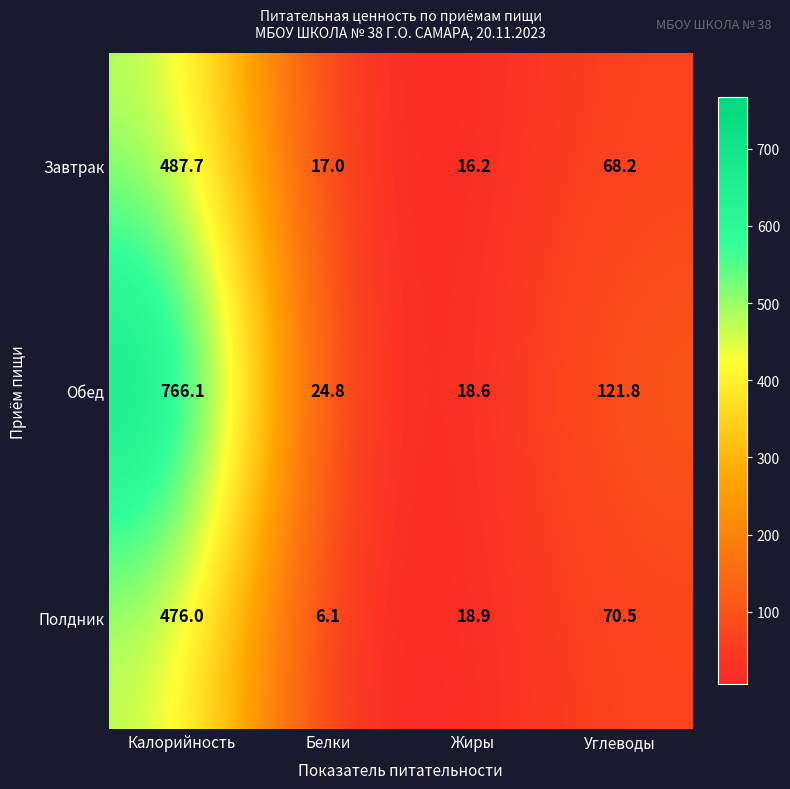

The value of Обед at Белки is 33.1. True or false?

False